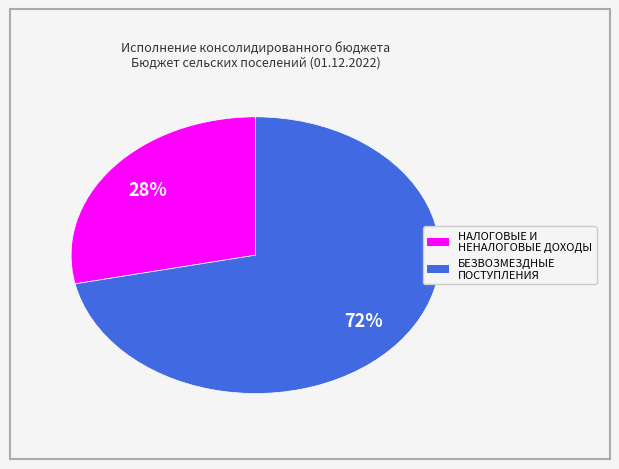

Does НАЛОГОВЫЕ И НЕНАЛОГОВЫЕ ДОХОДЫ represent more than half of the total?

No